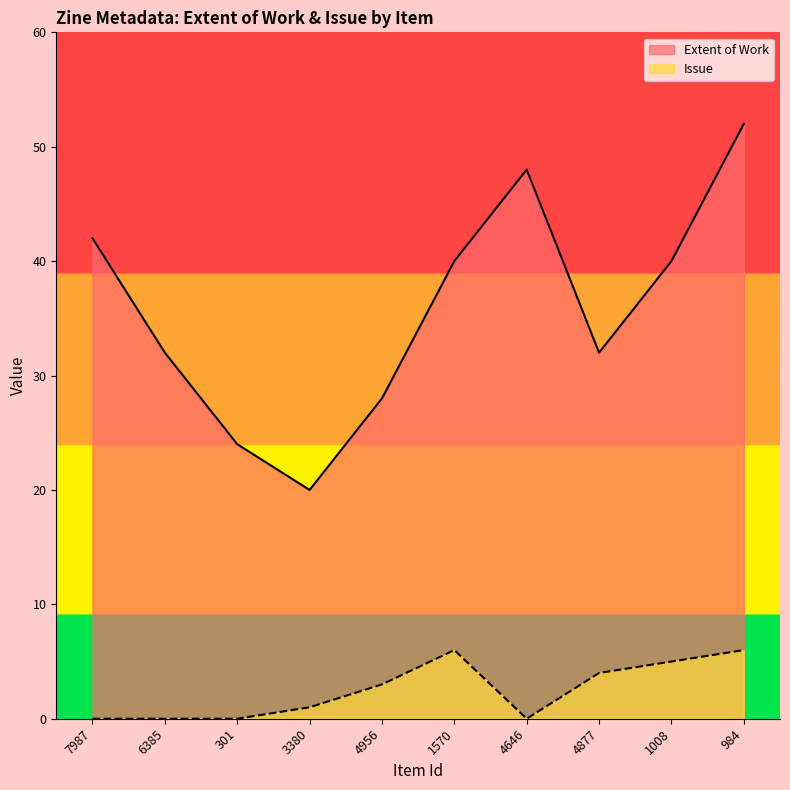

Is it true that Extent of Work equals 28 at 4956?

True